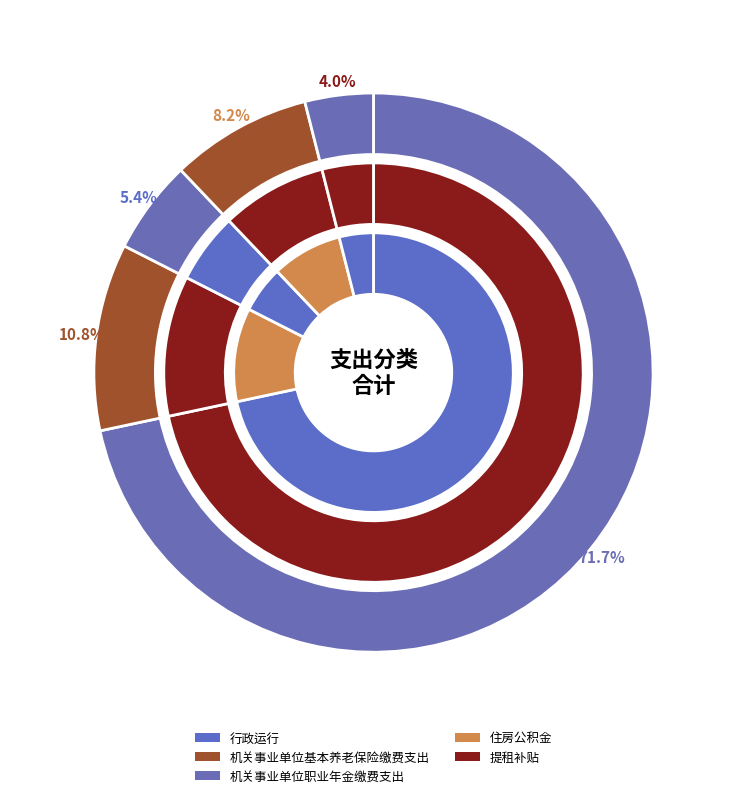

Is 行政运行 the majority of the pie?

Yes